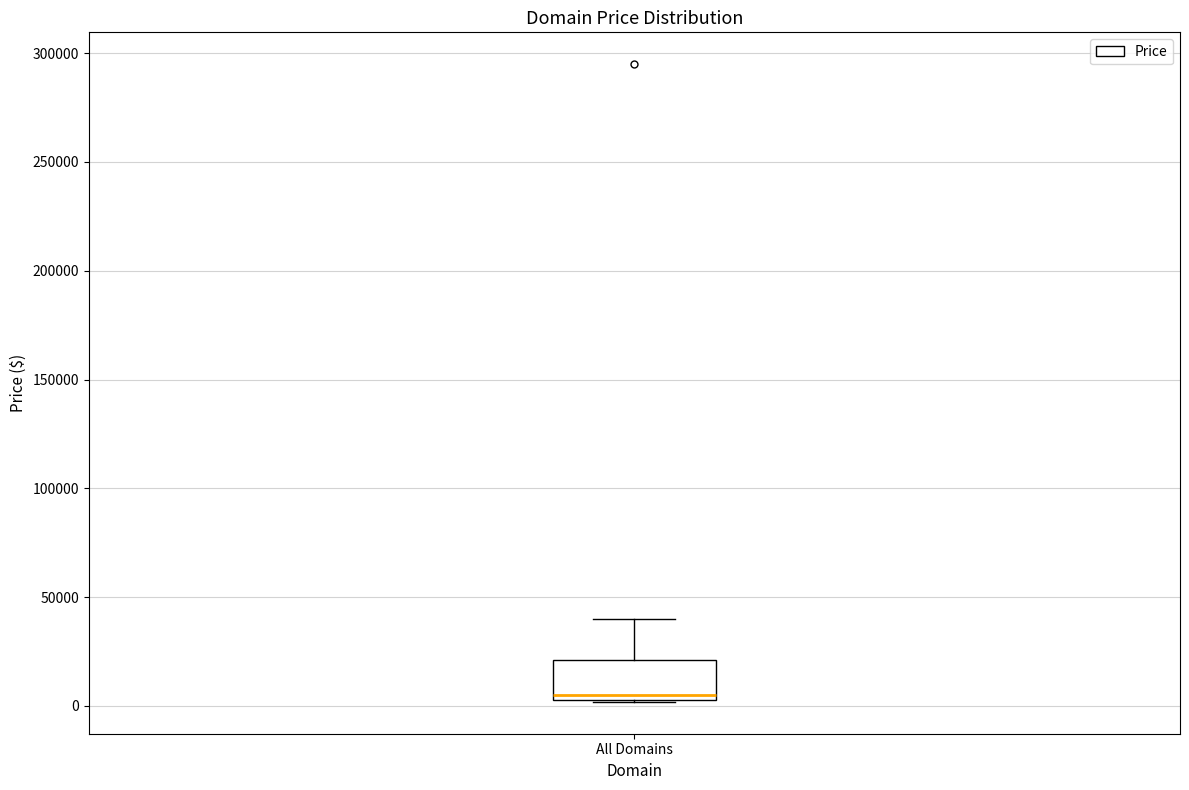

Where is the upper edge of the box for All Domains on the y-axis? The values are not printed on the chart, so give them approximately, as read against the axis.

20000